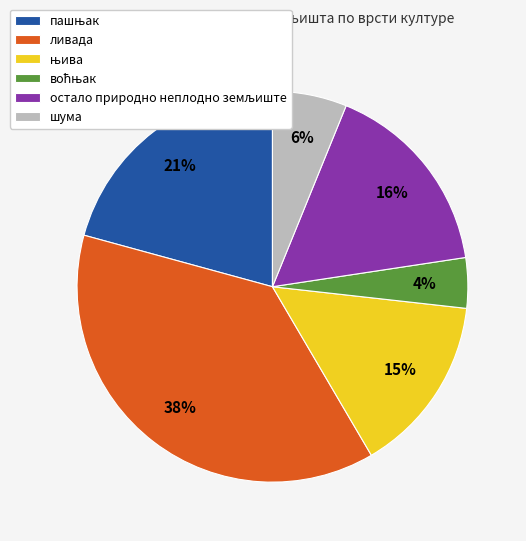

To the nearest percent, what is the average slice percentage?

17%